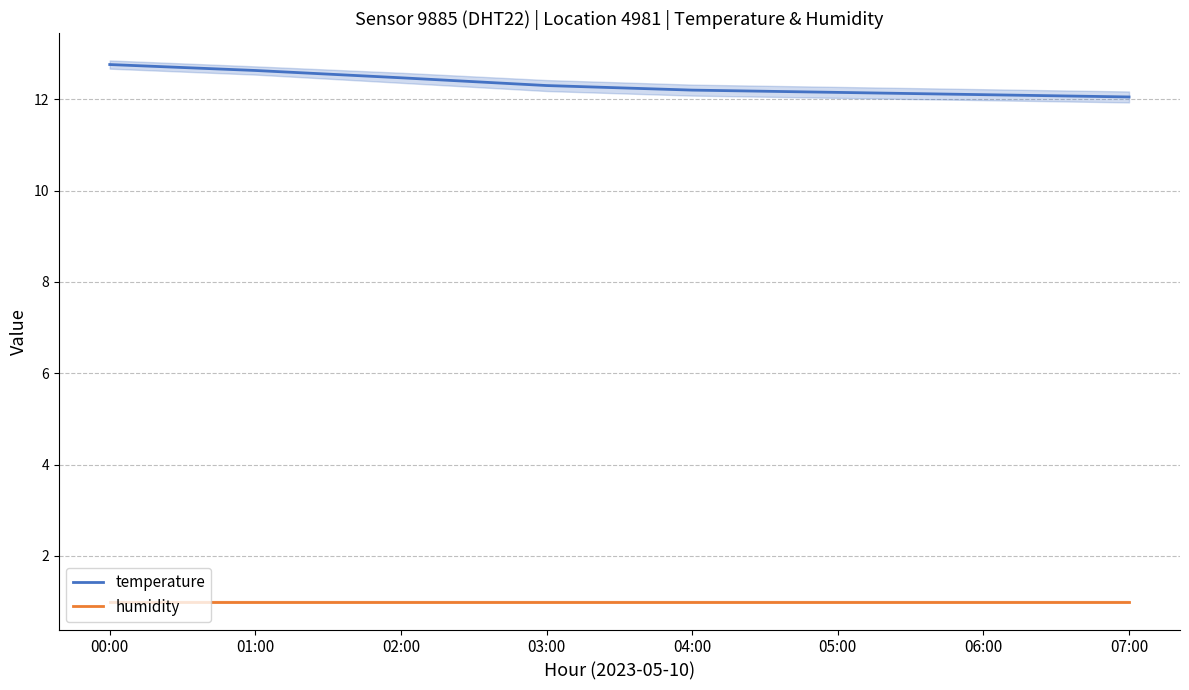

Does the chart display data point markers on the line(s)?

No